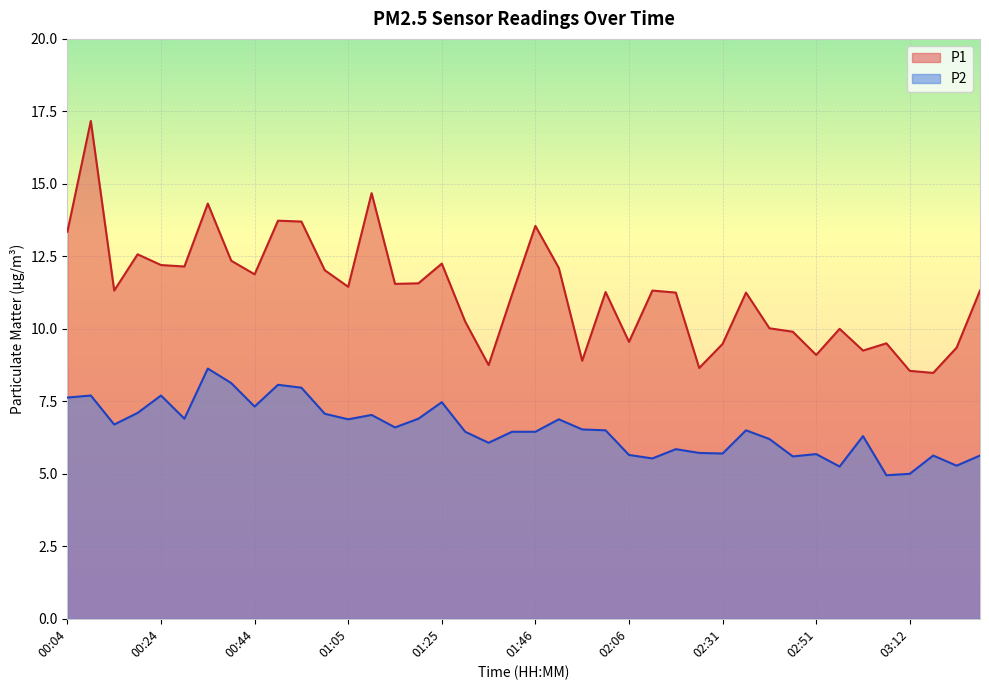

Rank the categories by P2 value from highest to lowest.

00:34, 00:39, 00:49, 00:55, 00:09, 00:24, 00:04, 01:25, 00:44, 00:19, 01:00, 01:10, 00:29, 01:20, 01:05, 01:51, 00:14, 01:15, 01:56, 02:01, 02:36, 01:30, 01:41, 01:46, 03:01, 02:41, 01:36, 02:21, 02:26, 02:31, 02:51, 02:06, 03:17, 03:27, 02:46, 02:16, 03:22, 02:56, 03:12, 03:06